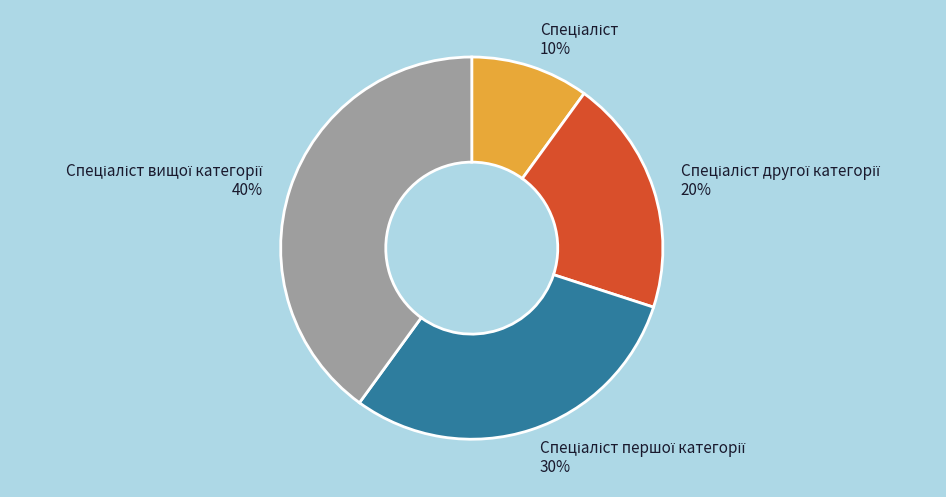

To the nearest percent, what is the difference between the largest and smallest slice percentages?

30%